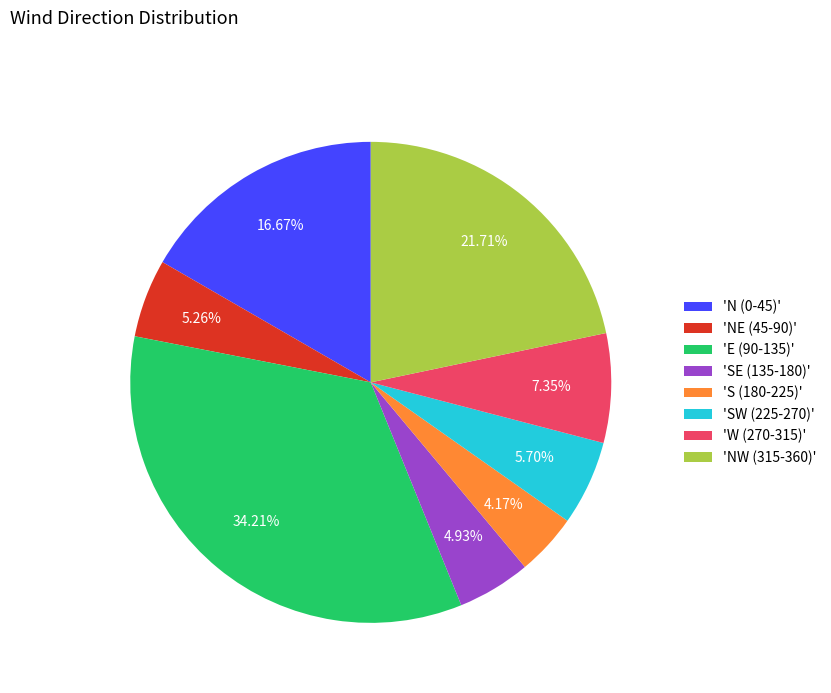

Which category has the biggest portion of the pie?

'E (90-135)'